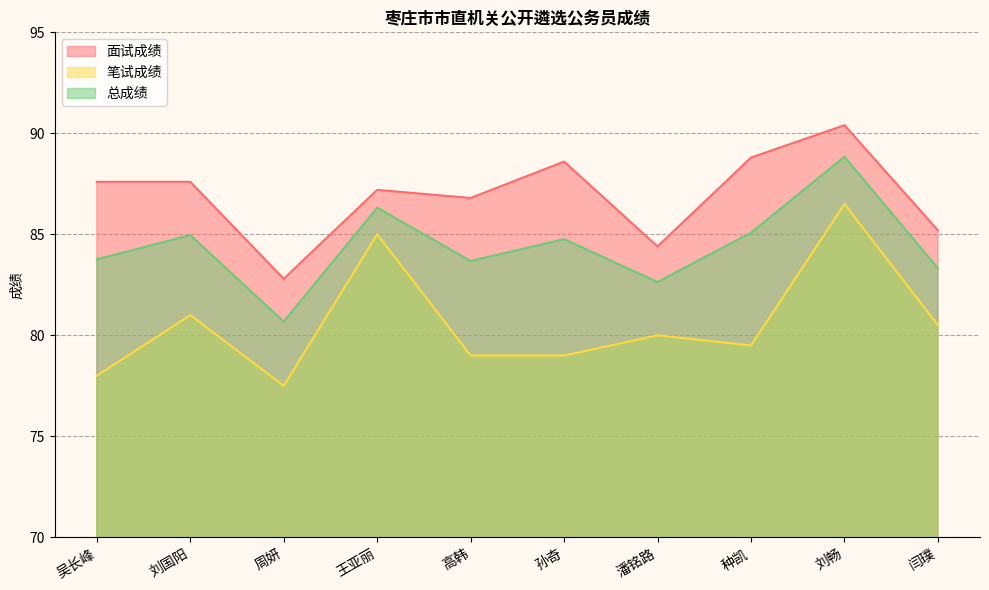

Where is the first local minimum for 笔试成绩?

周妍